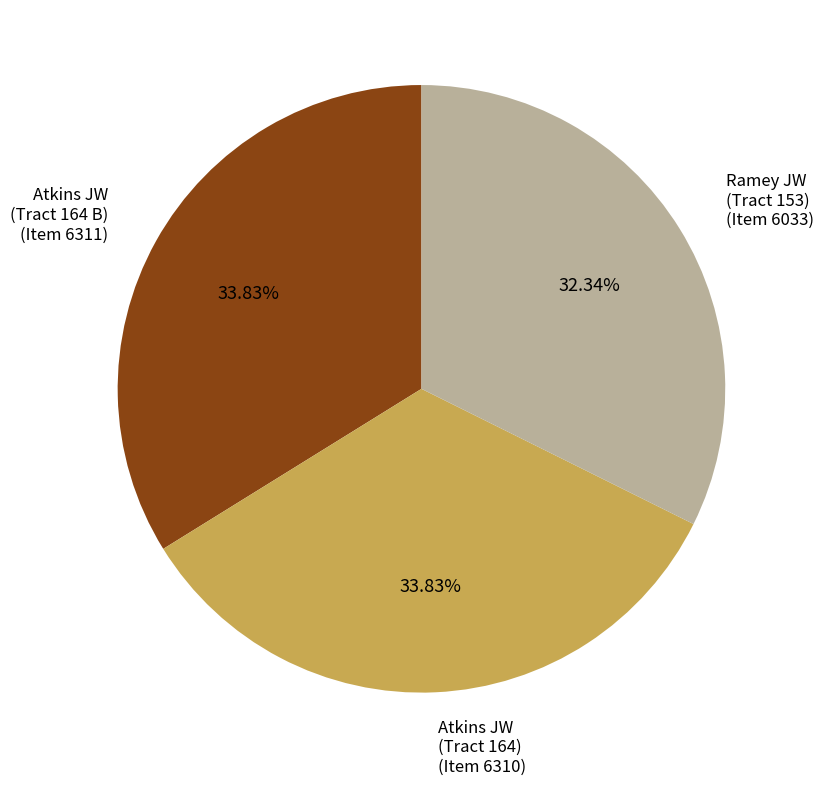

How many segments does this pie chart have?

3